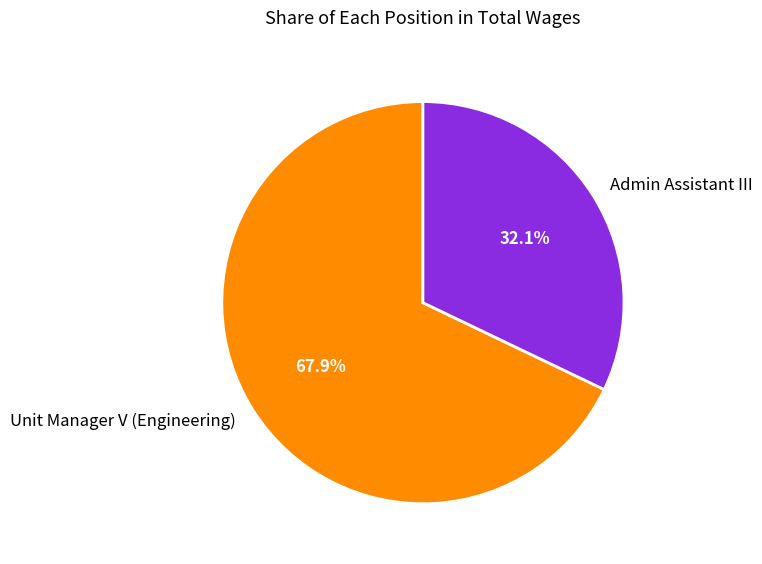

Between Admin Assistant III and Unit Manager V (Engineering), which is larger?

Unit Manager V (Engineering)